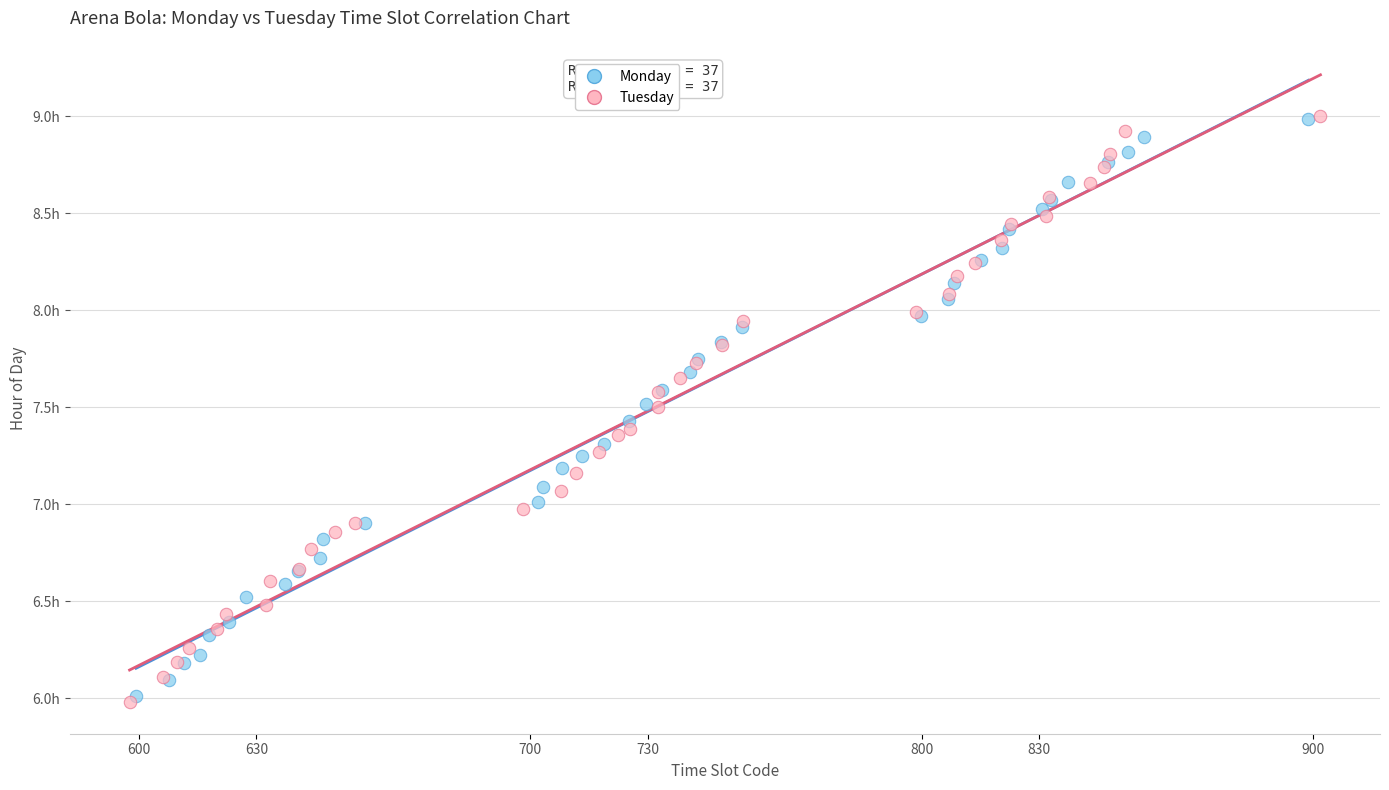

Which series has the largest Y range (max minus min)?

Tuesday